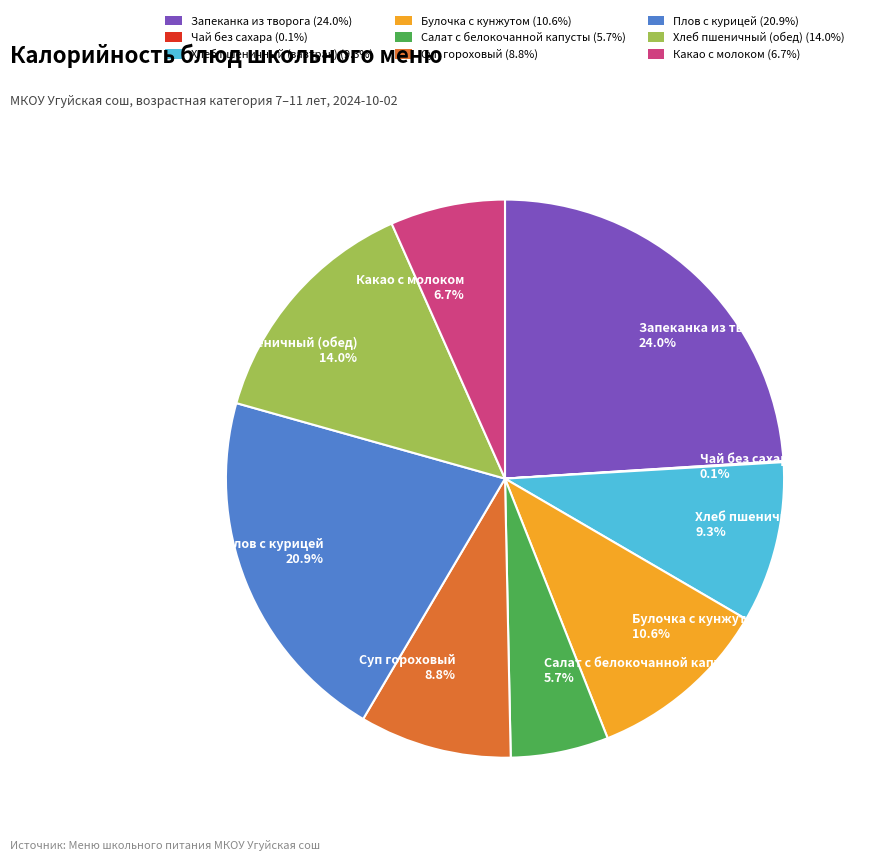

Which has a higher value, Какао с молоком 6.7% or Хлеб пшеничный (обед) 14.0%?

Хлеб пшеничный (обед) 14.0%